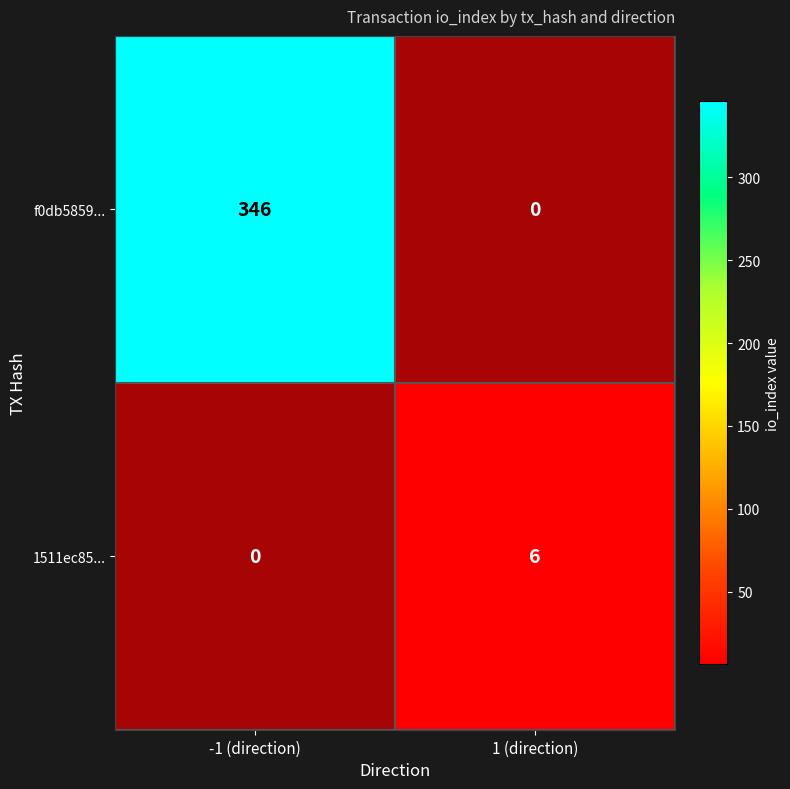

Which label corresponds to the largest value in the chart?

-1 (direction)